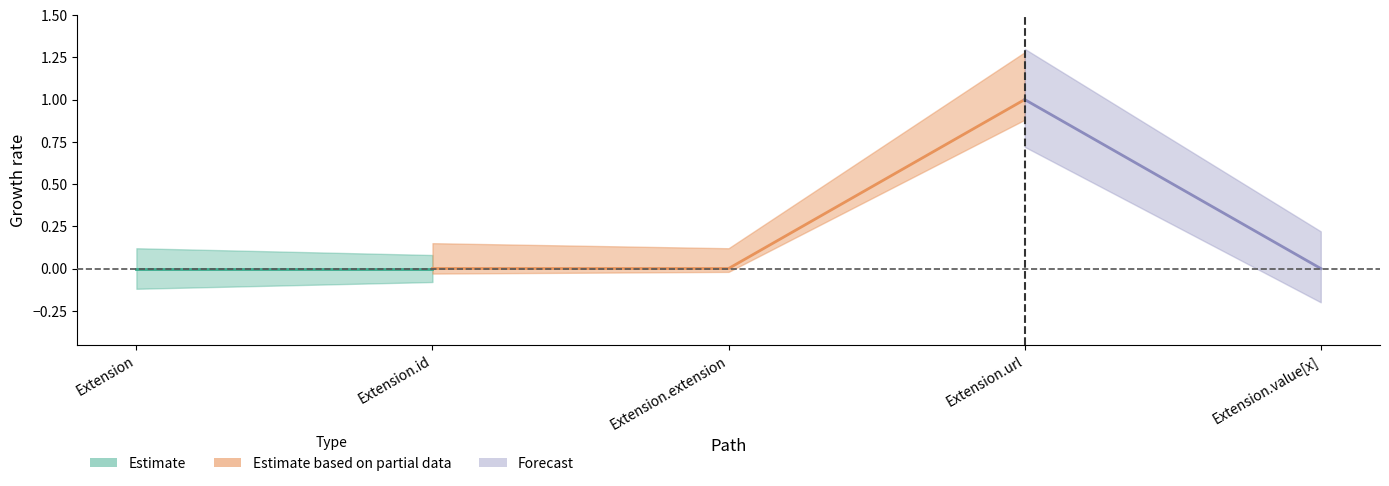

The value of Min at Extension.value[x] is 0. True or false?

True